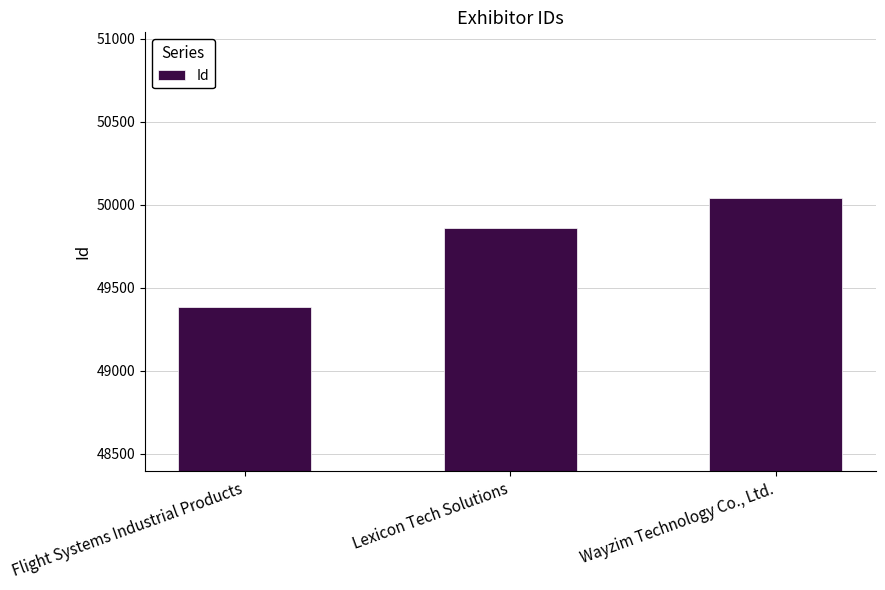

Are the bars horizontal?

No